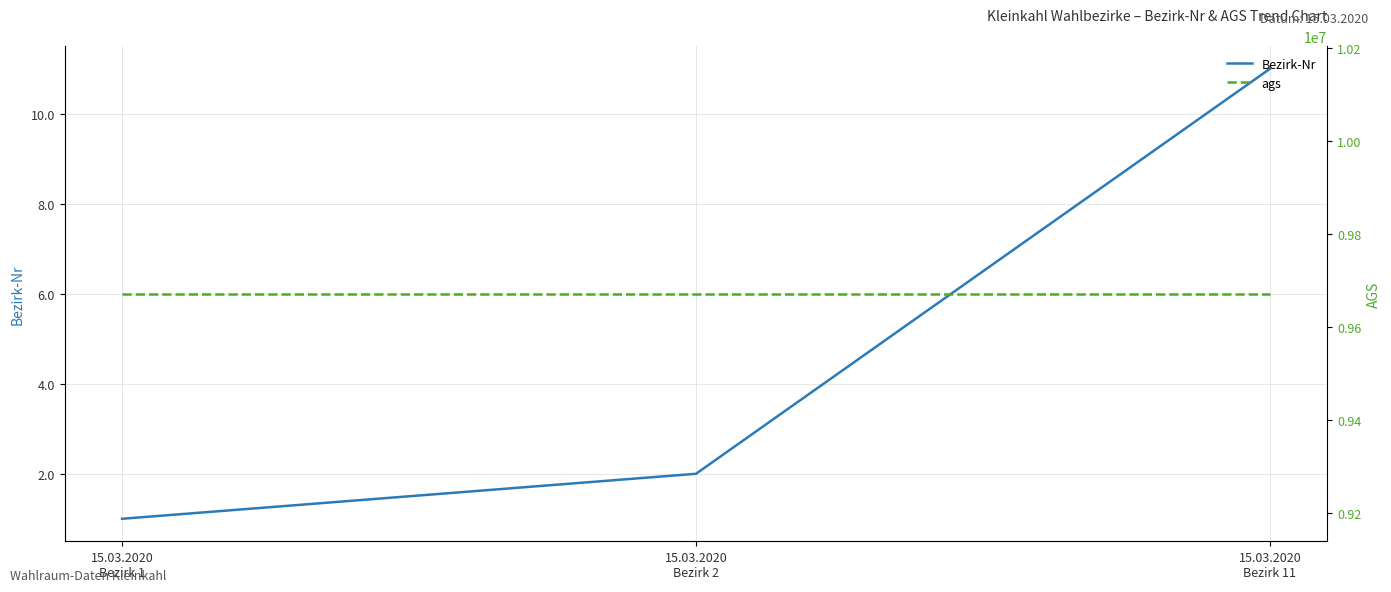

At how many categories does at least one series exceed 1010105?

3